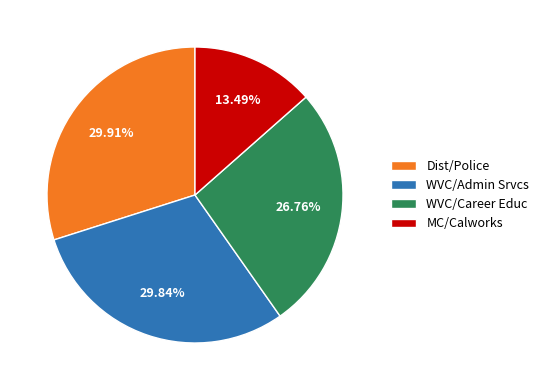

Is there a majority slice in this chart?

No